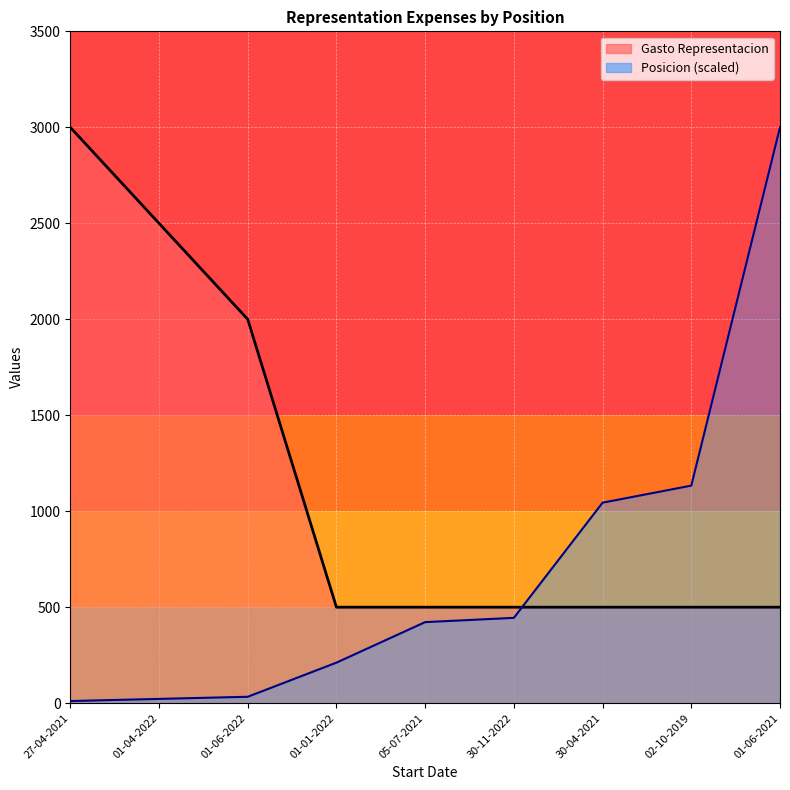

What is the total value across all series at 30-11-2022?

944.4